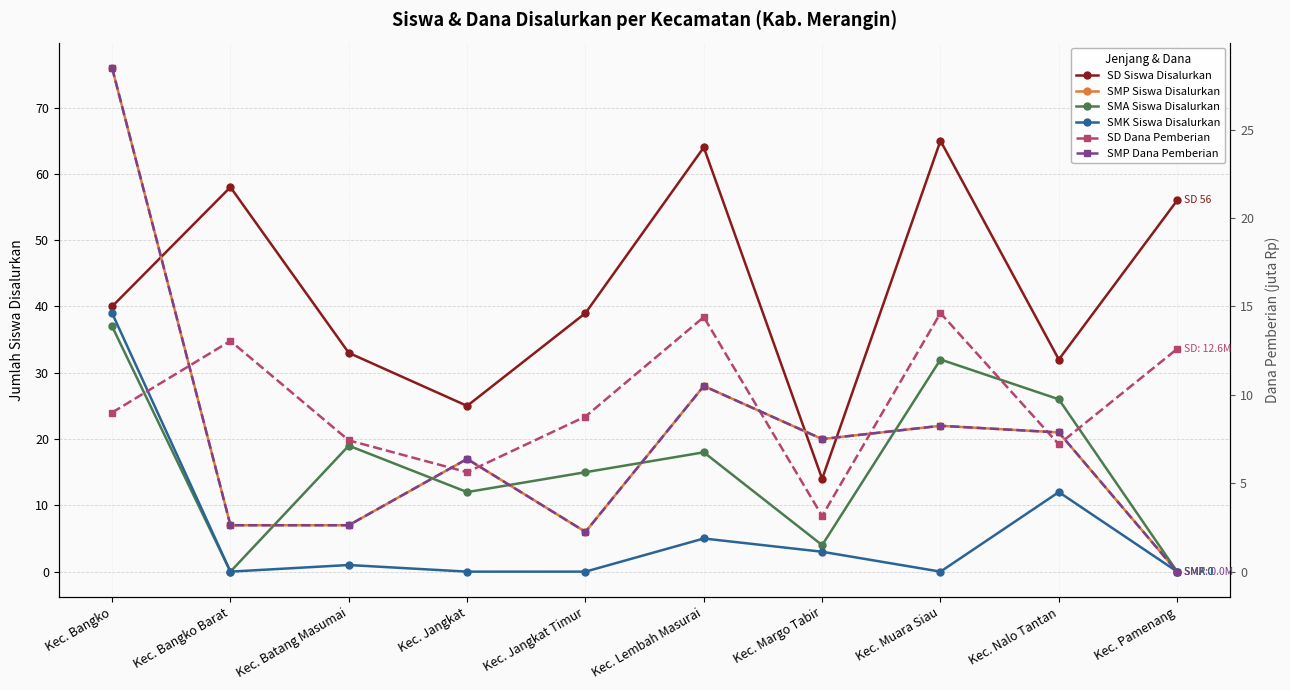

At which label is SMA Siswa Disalurkan closest to 18?

Kec. Lembah Masurai